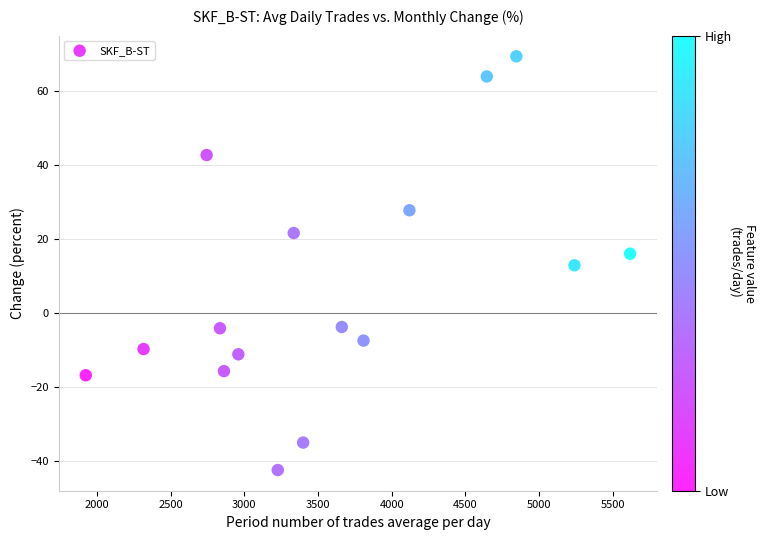

What is the range of Y values (max minus min)?

111.9